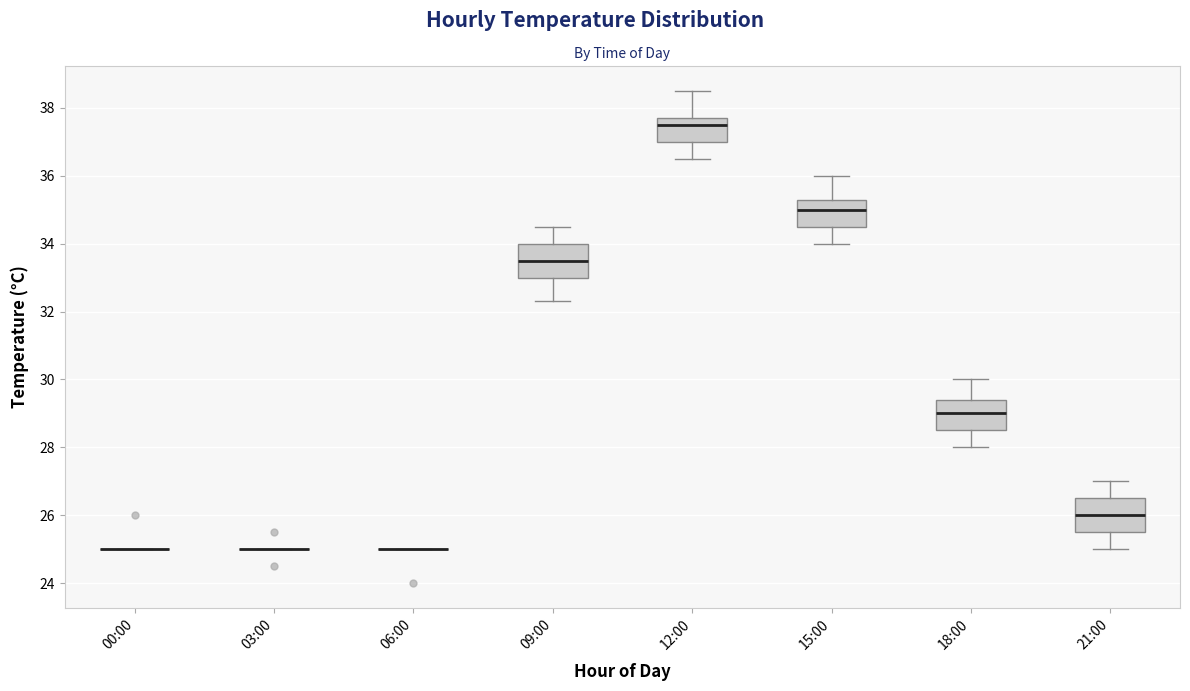

Reading left to right, read every box against the y-axis: the position of its median line, the range the box covers, and the ends of its whiskers. The values are not printed on the chart, so give them approximately, as read against the axis.

00:00: box collapsed to a line at 25.0, whiskers 25.0 to 25.0
03:00: box collapsed to a line at 25.0, whiskers 25.0 to 25.0
06:00: box collapsed to a line at 25.0, whiskers 25.0 to 25.0
09:00: median 33.6, box 33.0 to 34.0, whiskers 32.4 to 34.6
12:00: median 37.6, box 37.0 to 37.8, whiskers 36.6 to 38.6
15:00: median 35.0, box 34.6 to 35.4, whiskers 34.0 to 36.0
18:00: median 29.0, box 28.6 to 29.4, whiskers 28.0 to 30.0
21:00: median 26.0, box 25.6 to 26.6, whiskers 25.0 to 27.0